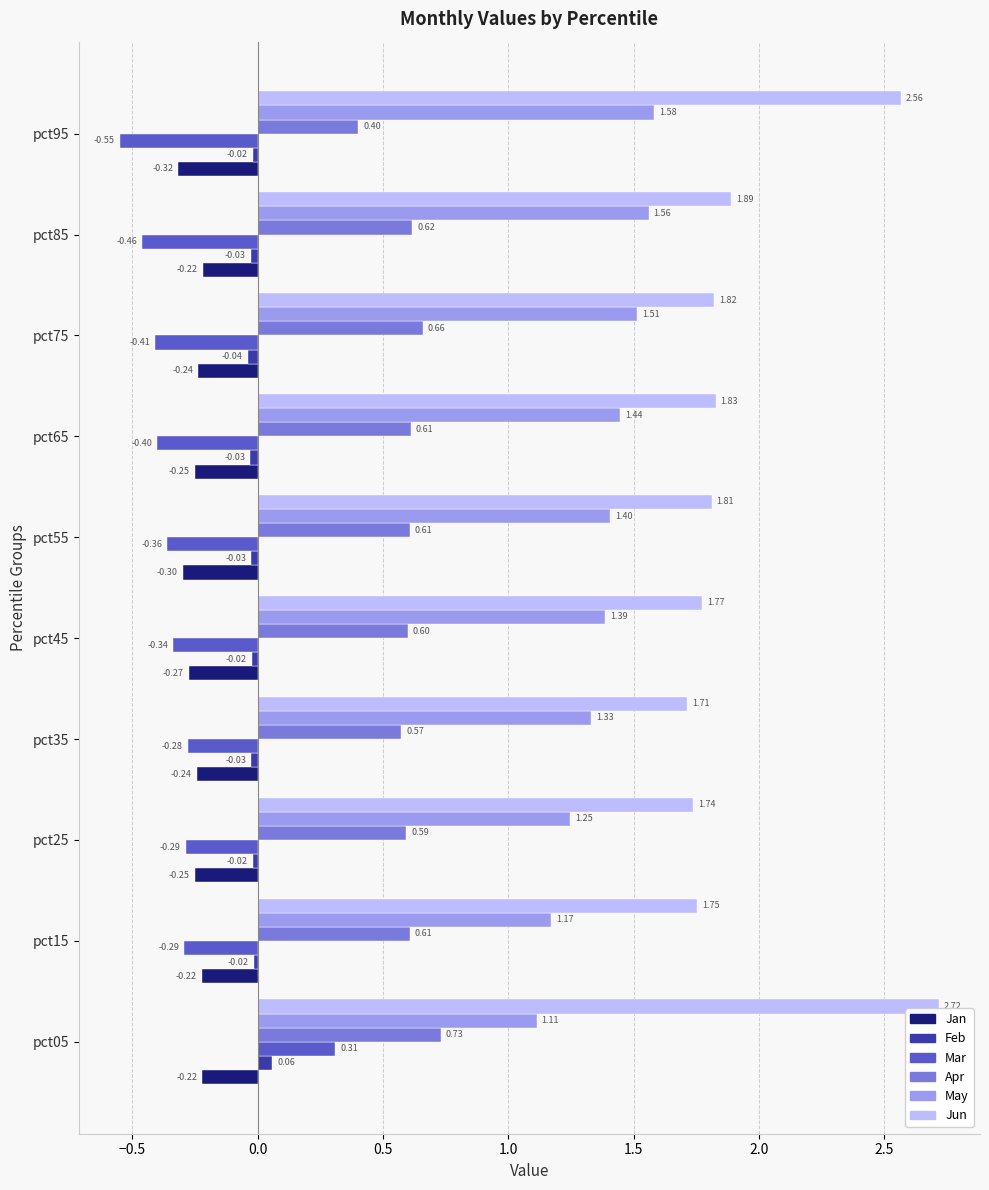

Which category has the lowest value across all series?

pct95